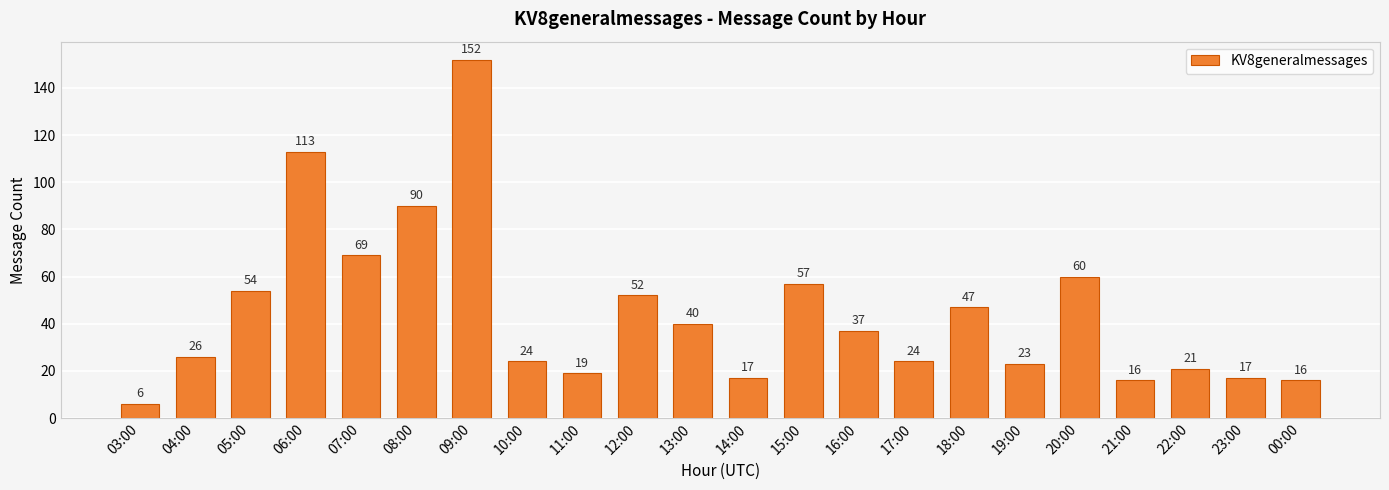

What position from the right is 12:00?

13